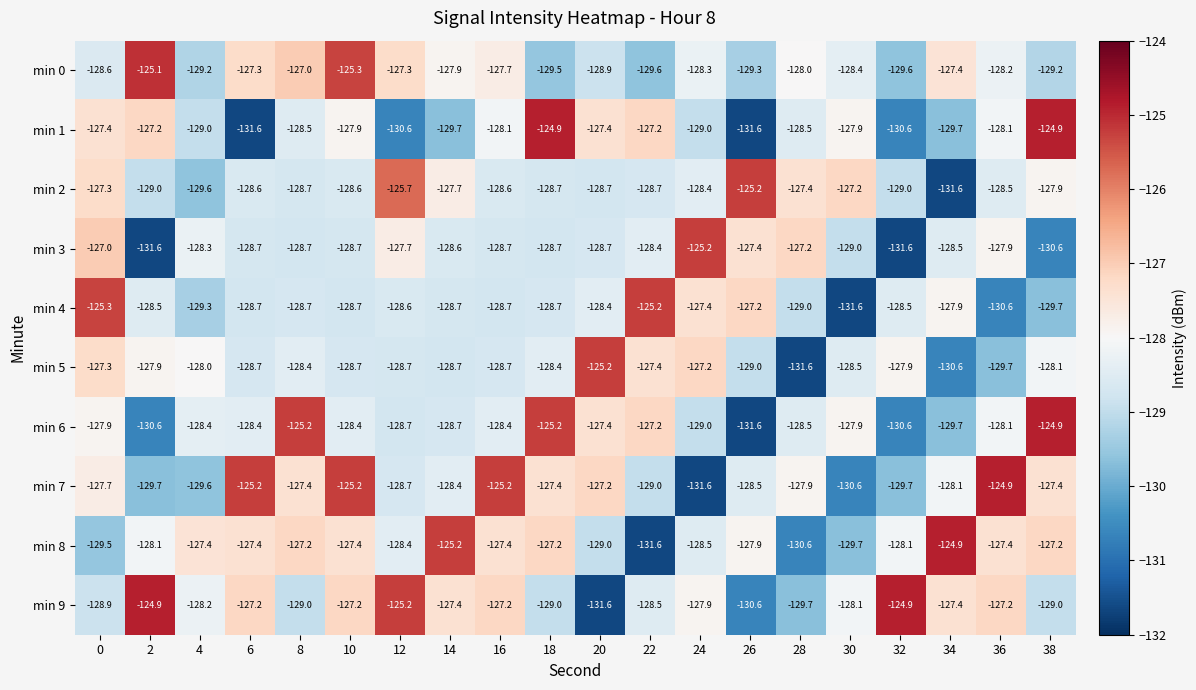

What is the average value of the min 9 series?

-128.0